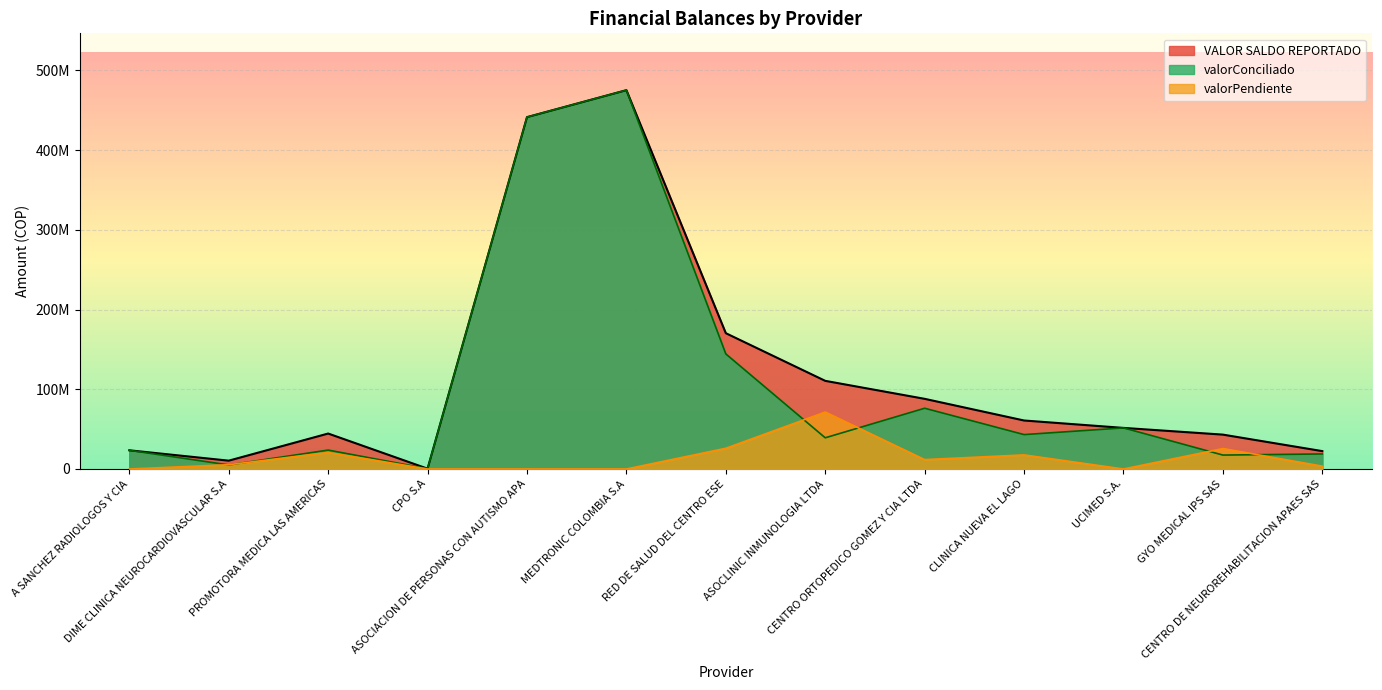

The valorConciliado series shows 16205525 at A SANCHEZ RADIOLOGOS Y CIA. True or false?

False